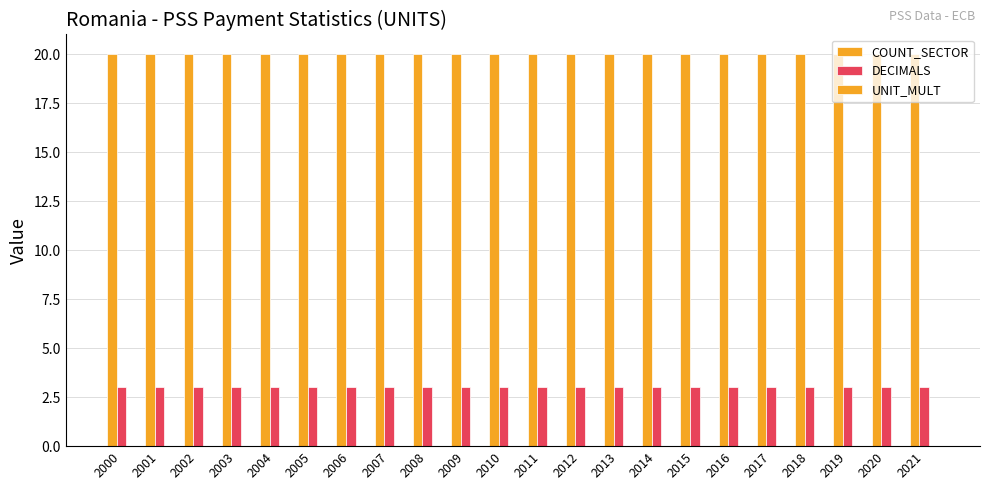

Are the bars grouped side by side (vs. stacked)?

Yes